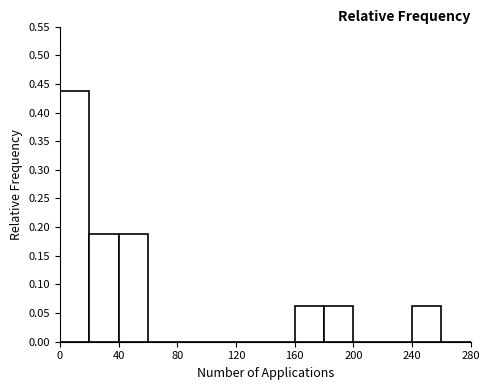

Reading left to right, transcribe this chart: for each bar, give the range it covers on the x-axis and its height. The values are not printed on the chart, so give them approximately, as read against the axis.

0 to 20: 0.440
20 to 40: 0.190
40 to 60: 0.190
60 to 80: 0
80 to 100: 0
100 to 120: 0
120 to 140: 0
140 to 160: 0
160 to 180: 0.065
180 to 200: 0.065
200 to 220: 0
220 to 240: 0
240 to 260: 0.065
260 to 280: 0